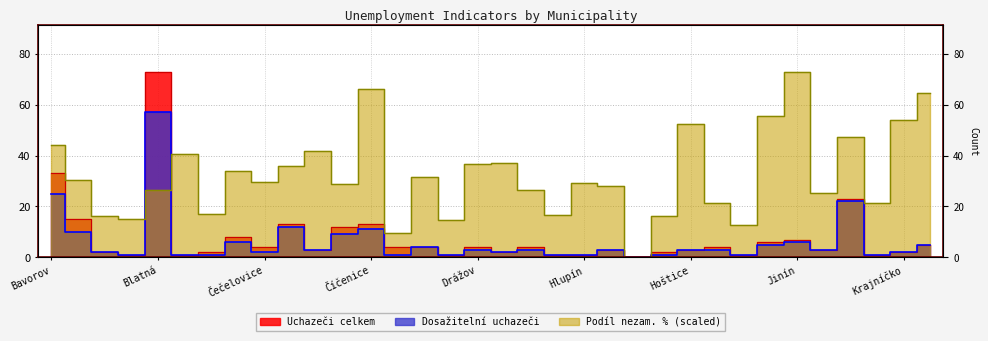

Reading left to right, transcribe all the data shown in this chart.

Uchazeči celkem: Bavorov=33.0	Bělčice=15.0	Bezdědovice=2.0	Bílsko=1.0	Blatná=73.0	Bratronice=1.0	Buzice=2.0	Cehnice=8.0	Čečelovice=4.0	Čejetice=13.0	Čepřovice=3.0	Čestice=12.0	Číčenice=13.0	Doubravice=4.0	Drahonice=4.0	Drachkov=1.0	Drážov=4.0	Droužetice=2.0	Dřešín=4.0	Hajany=1.0	Hlupín=1.0	Horní Poříčí=3.0	Hornosín=0.0	Hoslovice=2.0	Hoštice=3.0	Chelčice=4.0	Chlum=1.0	Chrášťovice=6.0	Jinín=7.0	Kadov=3.0	Katovice=23.0	Kladruby=1.0	Krajníčko=2.0	Kraselov=5.0
Dosažitelní uchazeči: Bavorov=25.0	Bělčice=10.0	Bezdědovice=2.0	Bílsko=1.0	Blatná=57.0	Bratronice=1.0	Buzice=1.0	Cehnice=6.0	Čečelovice=2.0	Čejetice=12.0	Čepřovice=3.0	Čestice=9.0	Číčenice=11.0	Doubravice=1.0	Drahonice=4.0	Drachkov=1.0	Drážov=3.0	Droužetice=2.0	Dřešín=3.0	Hajany=1.0	Hlupín=1.0	Horní Poříčí=3.0	Hornosín=0.0	Hoslovice=1.0	Hoštice=3.0	Chelčice=3.0	Chlum=1.0	Chrášťovice=5.0	Jinín=6.0	Kadov=3.0	Katovice=22.0	Kladruby=1.0	Krajníčko=2.0	Kraselov=5.0
Podíl nezam. %: Bavorov=44.3	Bělčice=30.3	Bezdědovice=16.3	Bílsko=15.0	Blatná=26.4	Bratronice=40.6	Buzice=17.0	Cehnice=34.1	Čečelovice=29.8	Čejetice=36.1	Čepřovice=41.9	Čestice=28.7	Číčenice=66.2	Doubravice=9.7	Drahonice=31.7	Drachkov=14.5	Drážov=36.8	Droužetice=37.3	Dřešín=26.4	Hajany=16.6	Hlupín=29.3	Horní Poříčí=28.2	Hornosín=0.0	Hoslovice=16.4	Hoštice=52.6	Chelčice=21.5	Chlum=12.9	Chrášťovice=55.5	Jinín=73.0	Kadov=25.2	Katovice=47.2	Kladruby=21.3	Krajníčko=54.2	Kraselov=64.8